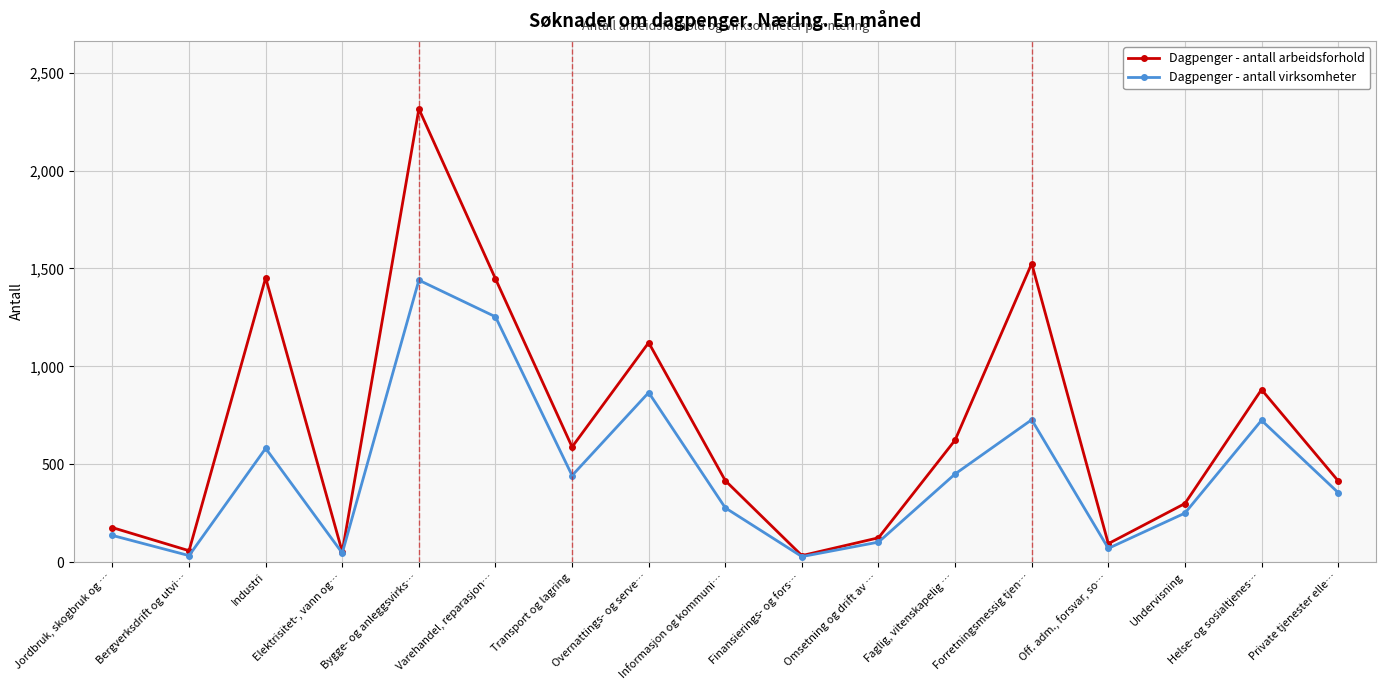

Which series changed the most between Elektrisitet-, vann og… and Bygge- og anleggsvirks…?

Dagpenger - antall arbeidsforhold